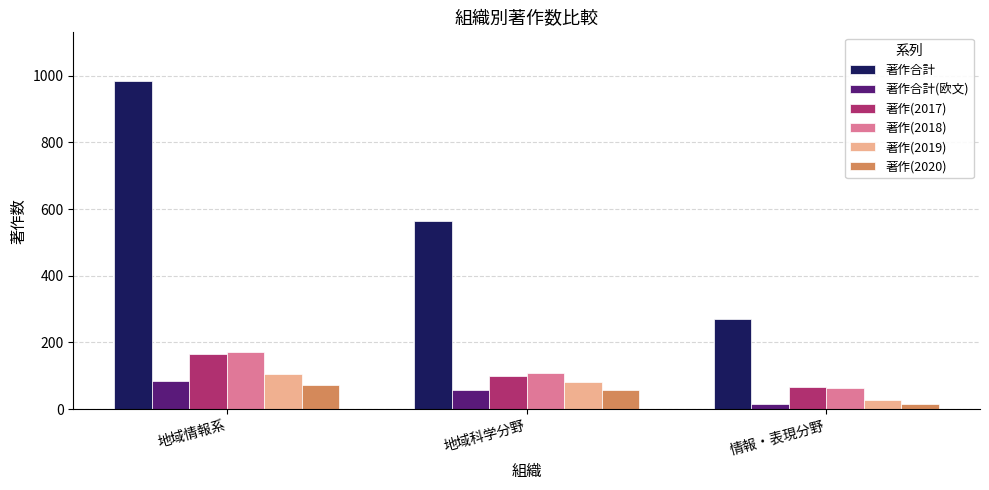

Is it true that 著作(2018) equals 109 at 地域科学分野?

True